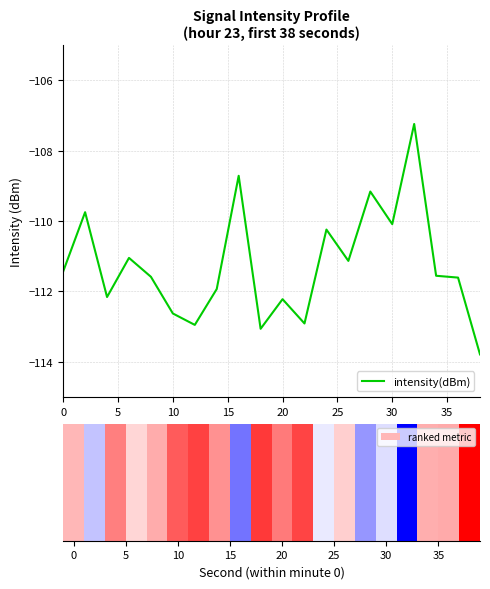

What is the greatest value displayed?

-107.2